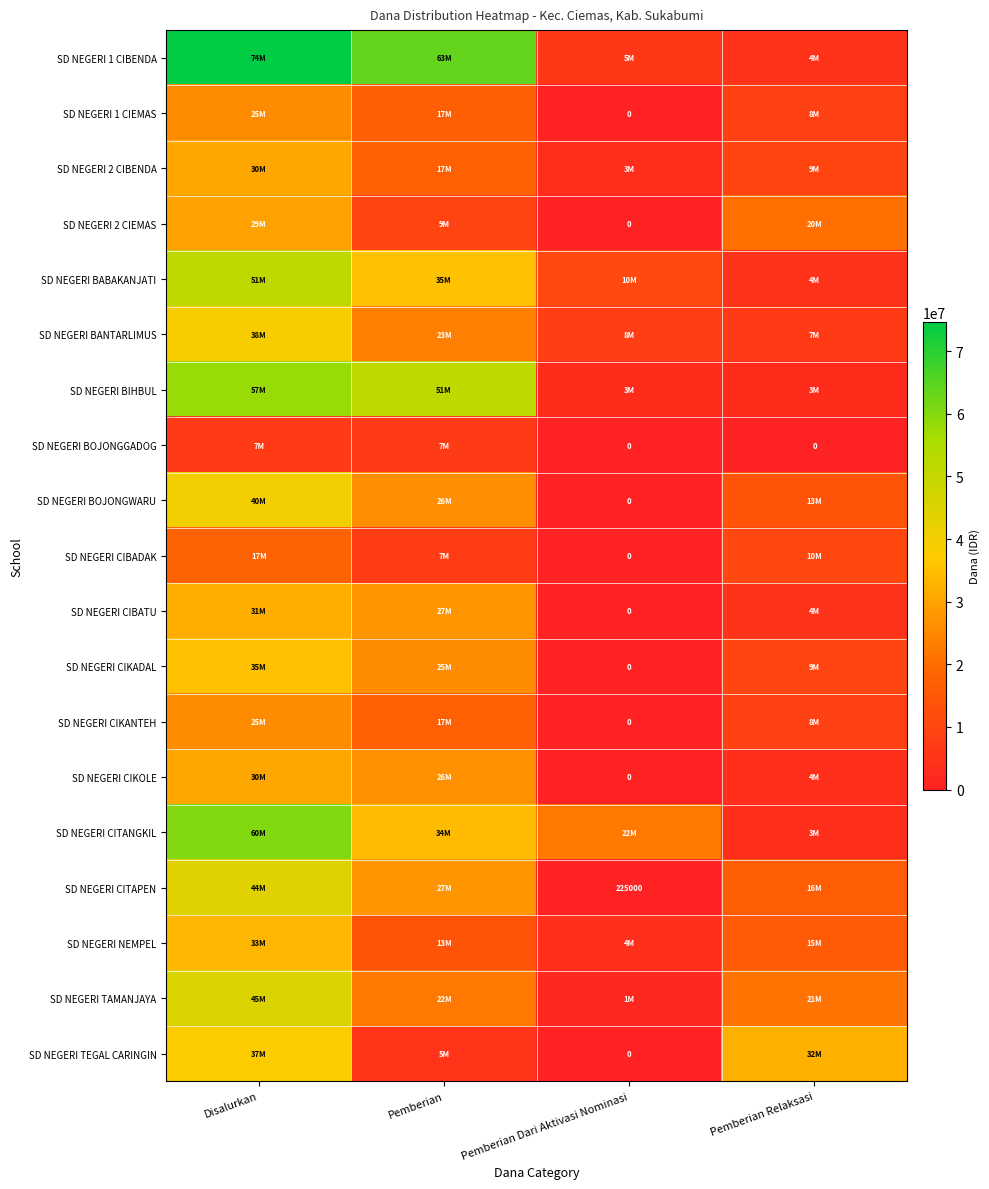

True or false: SD NEGERI CITAPEN has a value of 155261 at Pemberian Dari Aktivasi Nominasi.

False